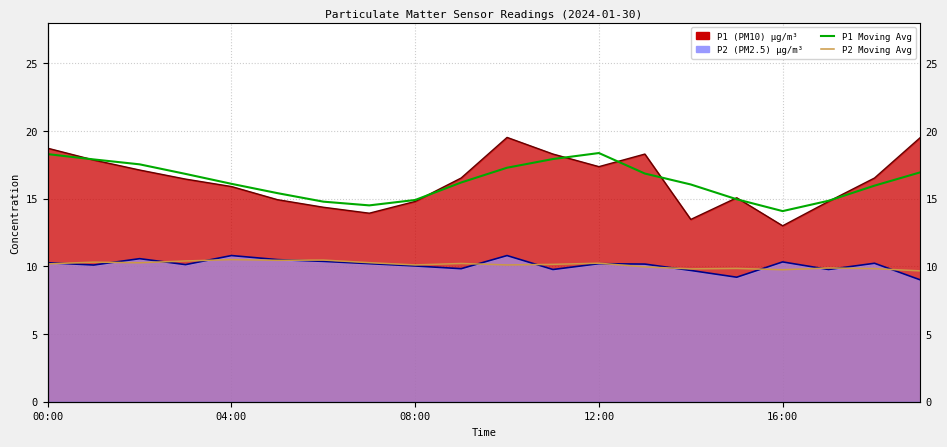

What value does the P1 moving avg series have at 6?

14.8